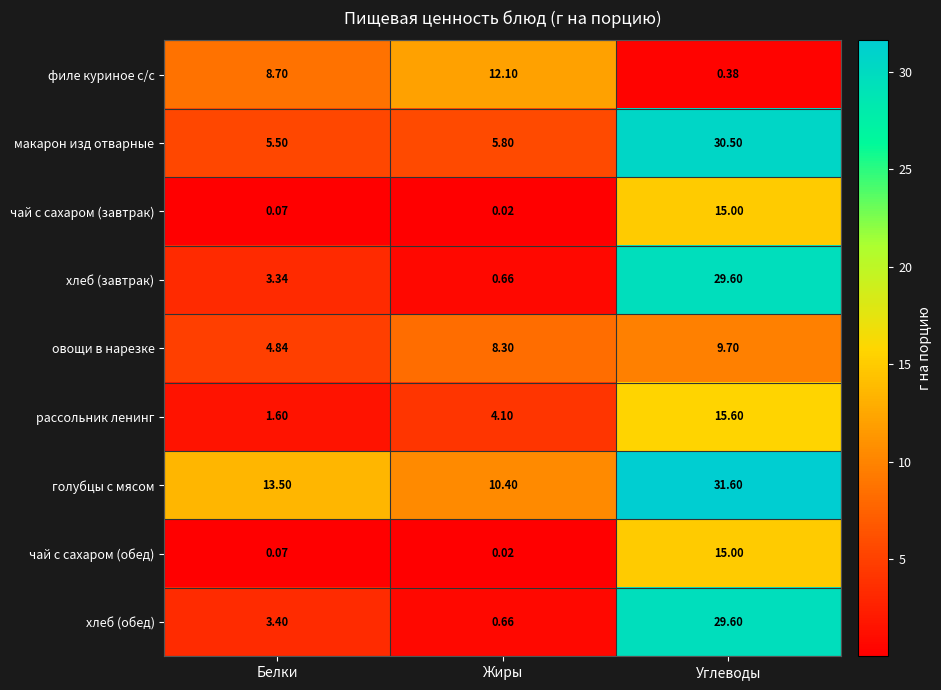

Which category has the lowest value across all series?

Жиры